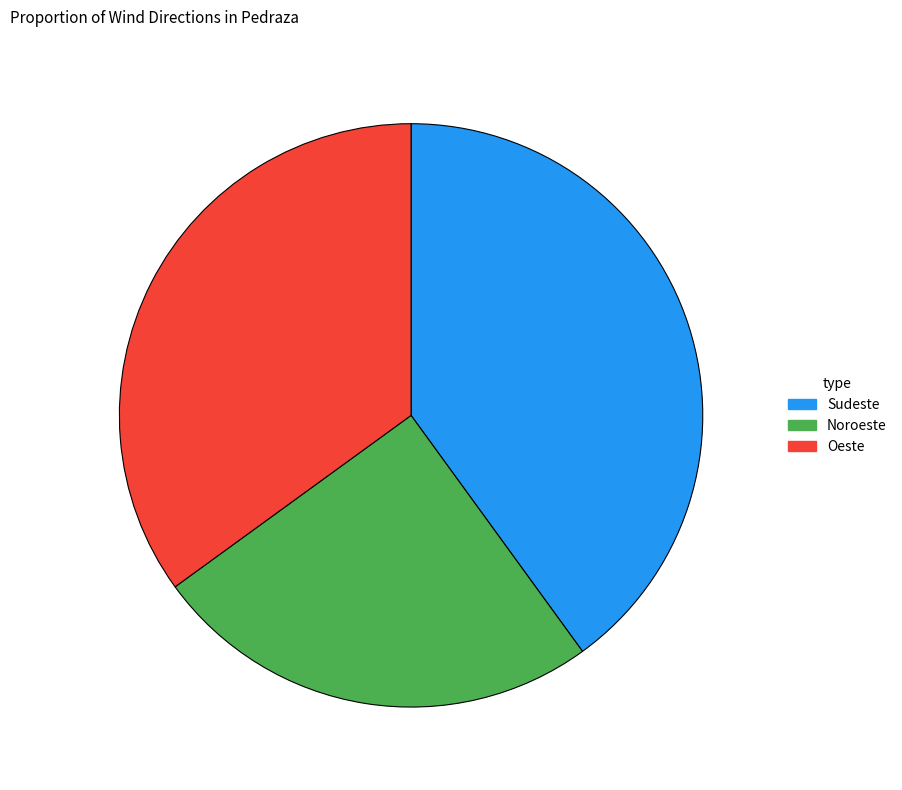

What is the ratio of the value at Oeste to the value at Noroeste?

1.4